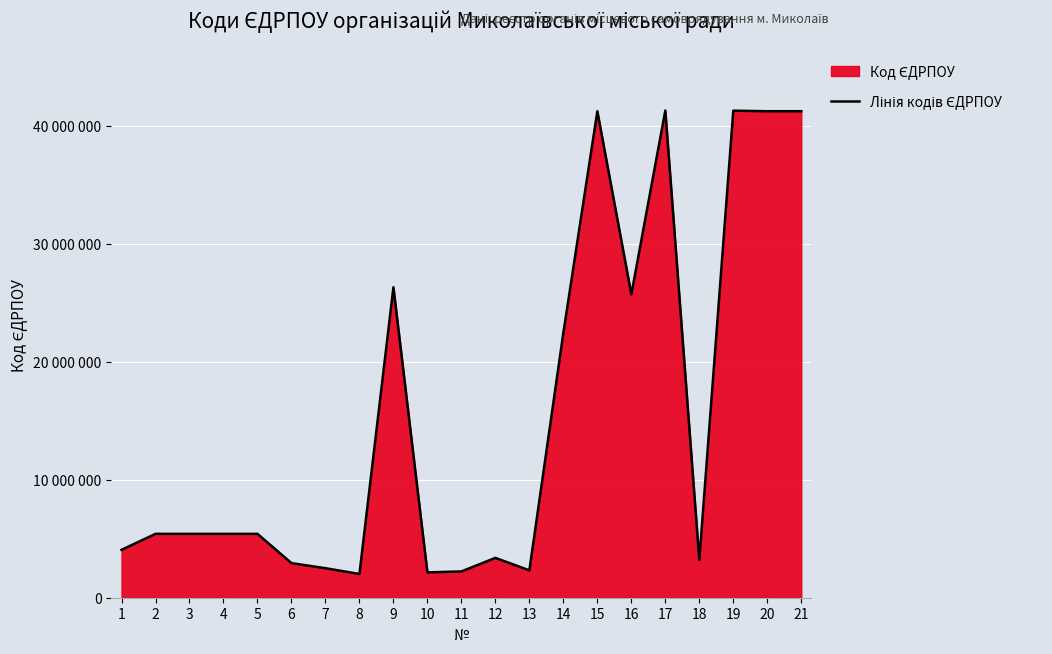

How many data points are less than 5410582?

10